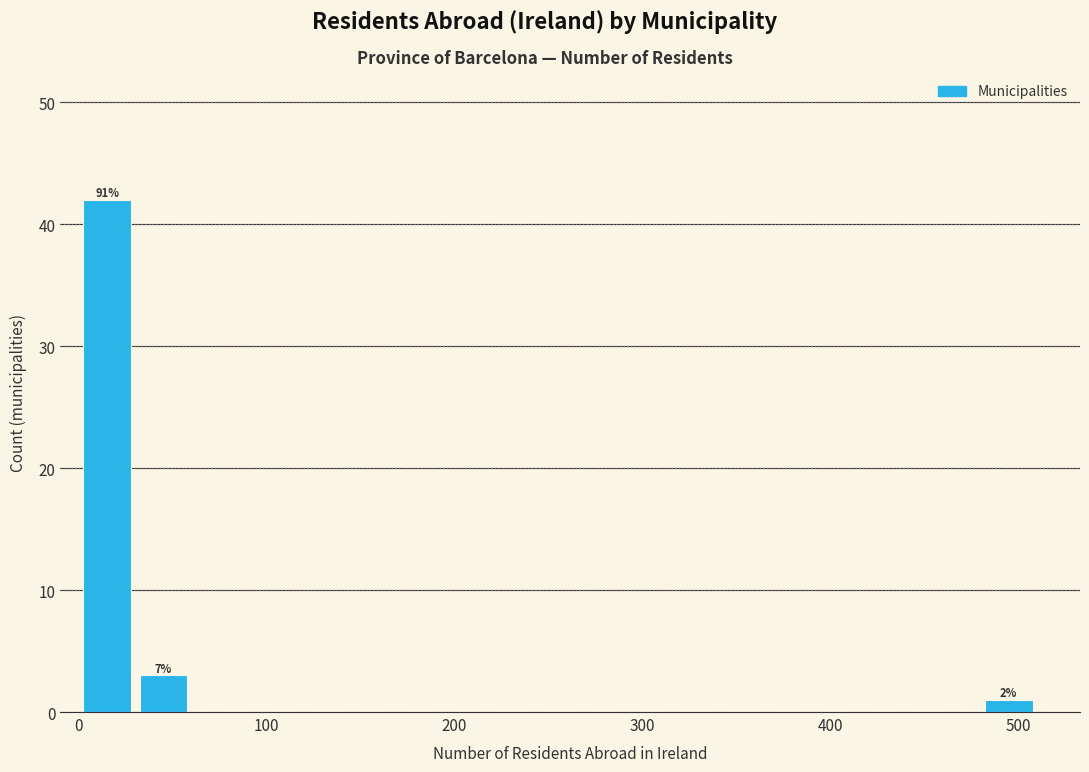

Around what value on the x-axis is the tallest bar? Give the approximate position of its centre, as read against the axis.

20